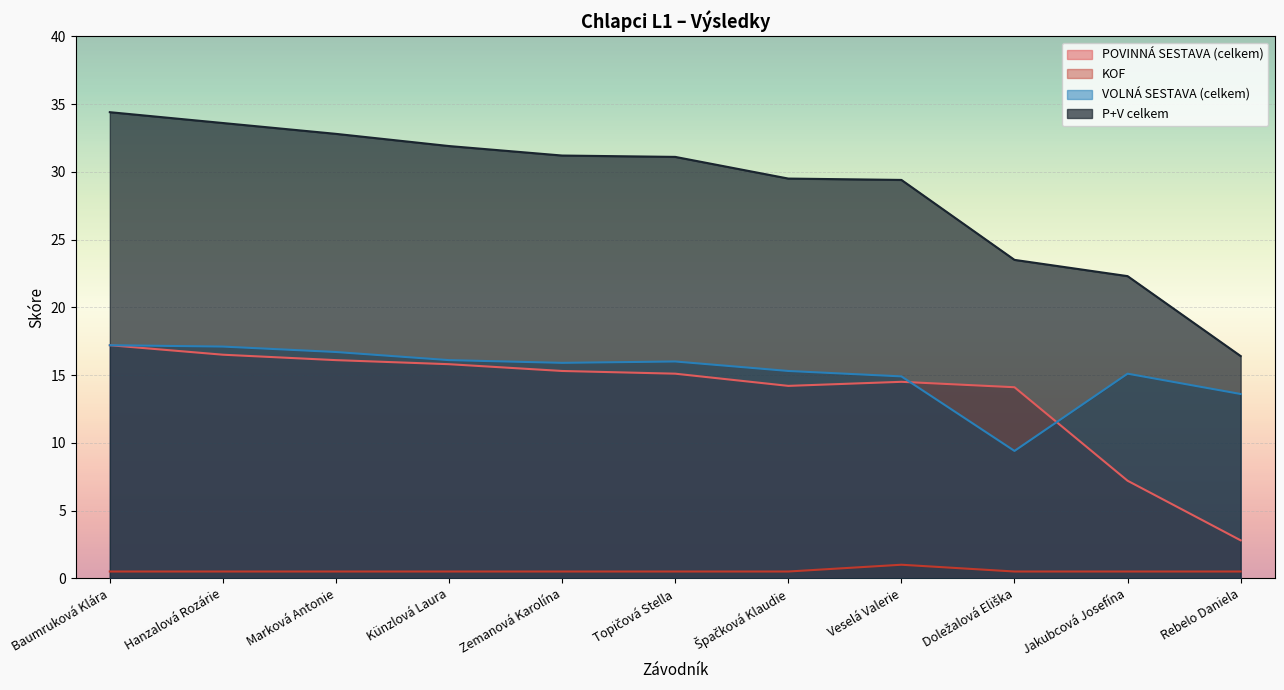

Reading right to left, transcribe all the data shown in this chart.

POVINNÁ SESTAVA (celkem): Rebelo Daniela=2.8	Jakubcová Josefína=7.2	Doležalová Eliška=14.1	Veselá Valerie=14.5	Špačková Klaudie=14.2	Topičová Stella=15.1	Zemanová Karolína=15.3	Künzlová Laura=15.8	Marková Antonie=16.1	Hanzalová Rozárie=16.5	Baumruková Klára=17.2
KOF: Rebelo Daniela=0.5	Jakubcová Josefína=0.5	Doležalová Eliška=0.5	Veselá Valerie=1.0	Špačková Klaudie=0.5	Topičová Stella=0.5	Zemanová Karolína=0.5	Künzlová Laura=0.5	Marková Antonie=0.5	Hanzalová Rozárie=0.5	Baumruková Klára=0.5
VOLNÁ SESTAVA (celkem): Rebelo Daniela=13.6	Jakubcová Josefína=15.1	Doležalová Eliška=9.4	Veselá Valerie=14.9	Špačková Klaudie=15.3	Topičová Stella=16.0	Zemanová Karolína=15.9	Künzlová Laura=16.1	Marková Antonie=16.7	Hanzalová Rozárie=17.1	Baumruková Klára=17.2
P+V celkem: Rebelo Daniela=16.4	Jakubcová Josefína=22.3	Doležalová Eliška=23.5	Veselá Valerie=29.4	Špačková Klaudie=29.5	Topičová Stella=31.1	Zemanová Karolína=31.2	Künzlová Laura=31.9	Marková Antonie=32.8	Hanzalová Rozárie=33.6	Baumruková Klára=34.4